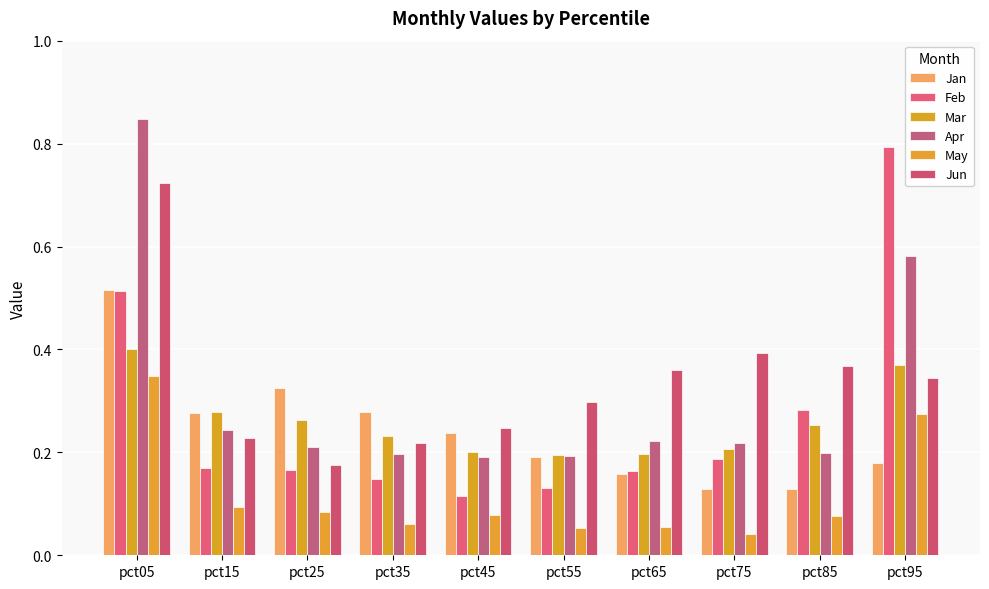

At which label is Feb closest to 0?

pct45